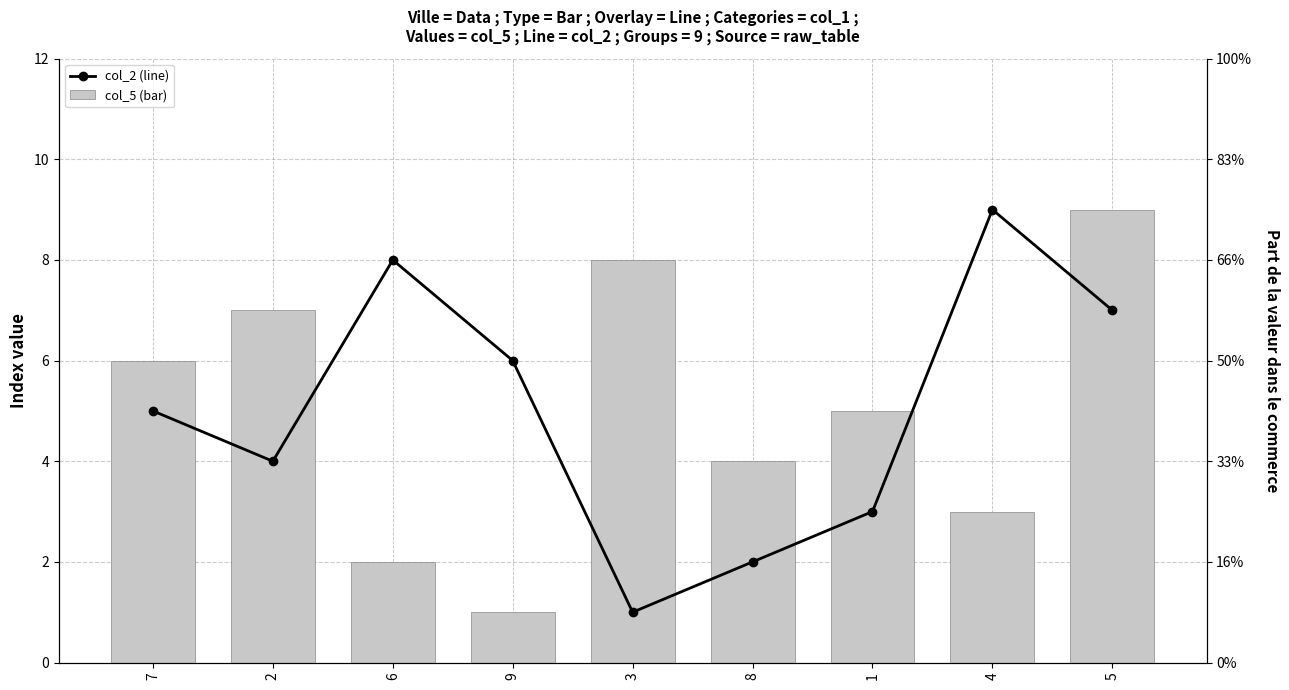

What is the total value across all series at 7?

11